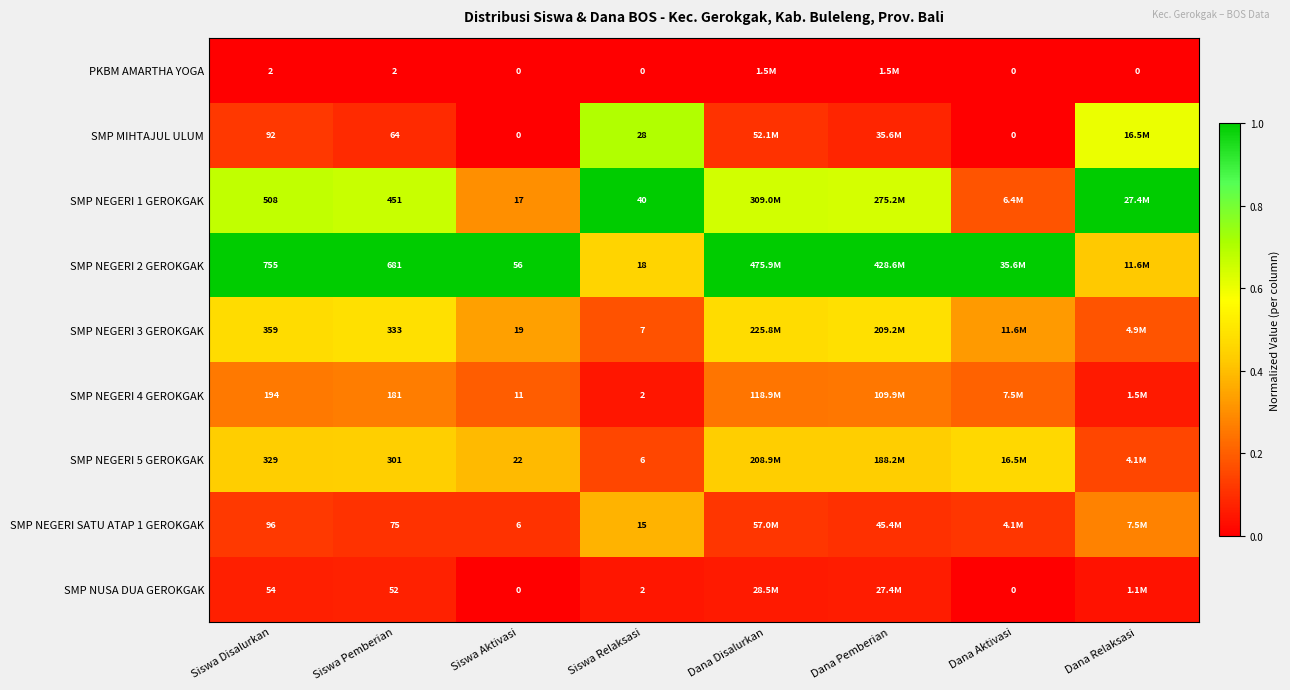

The value of SMP MIHTAJUL ULUM at Dana Disalurkan is 0.1. True or false?

False